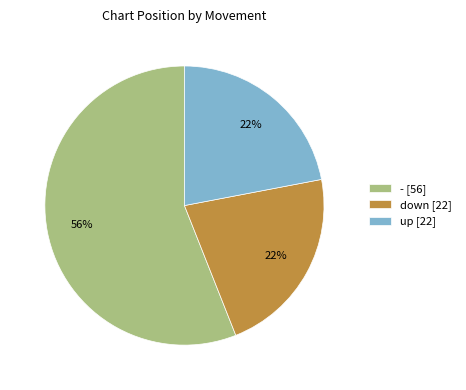

Combined, do - [56] and down [22] account for over 50%?

Yes